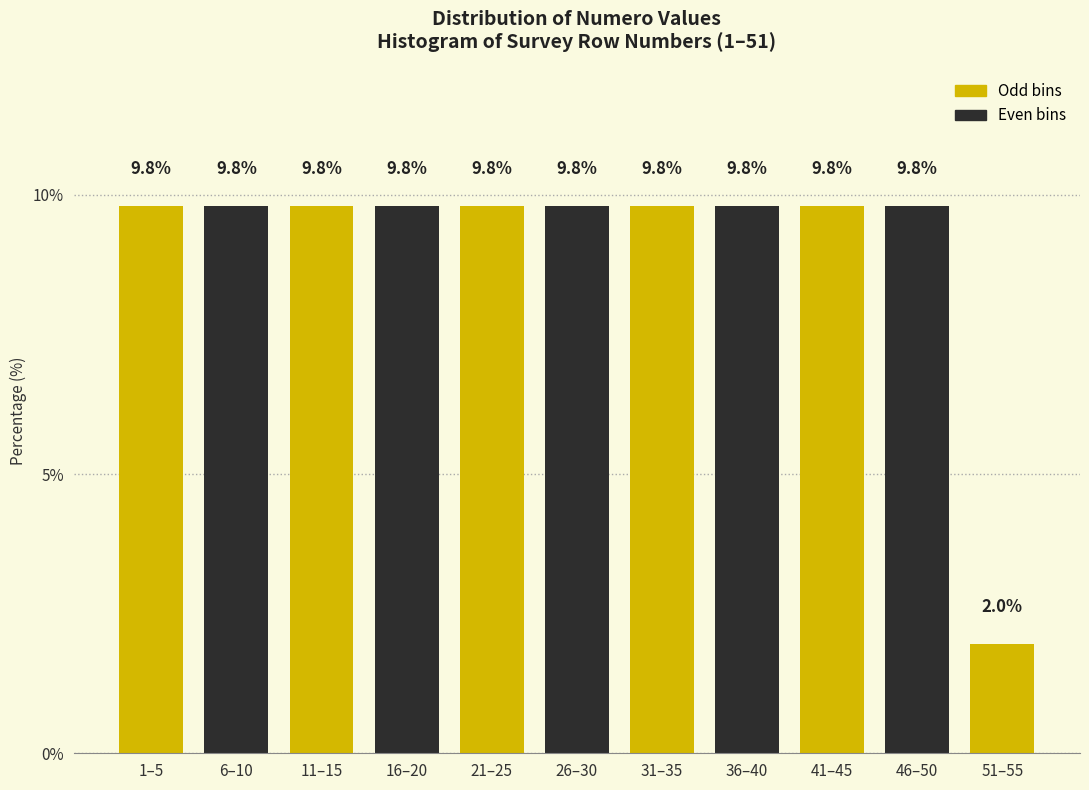

Reading right to left, what are all the values shown in this chart?

51–55=2.0	46–50=9.8	41–45=9.8	36–40=9.8	31–35=9.8	26–30=9.8	21–25=9.8	16–20=9.8	11–15=9.8	6–10=9.8	1–5=9.8